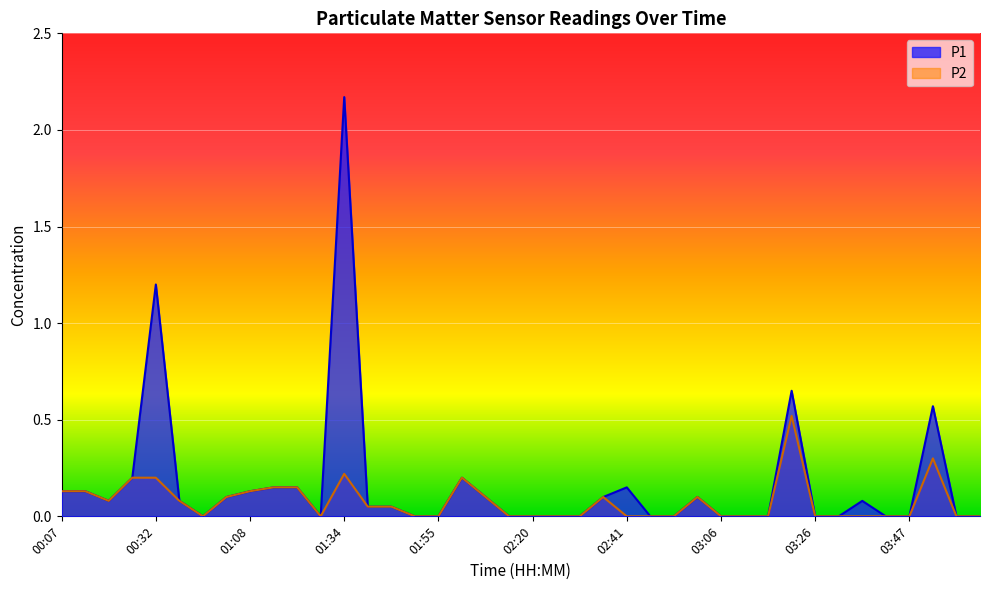

Where is the first local minimum for P2?

00:22